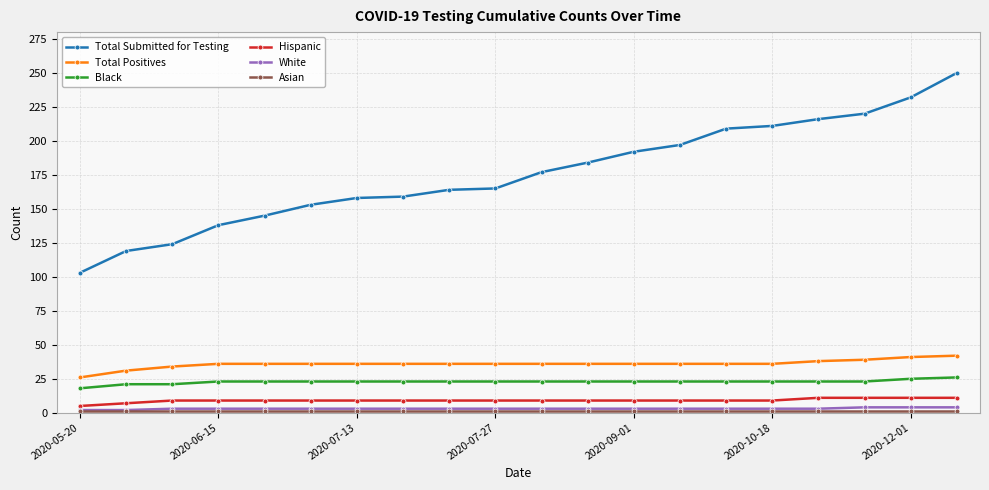

How many series are shown in this chart?

6